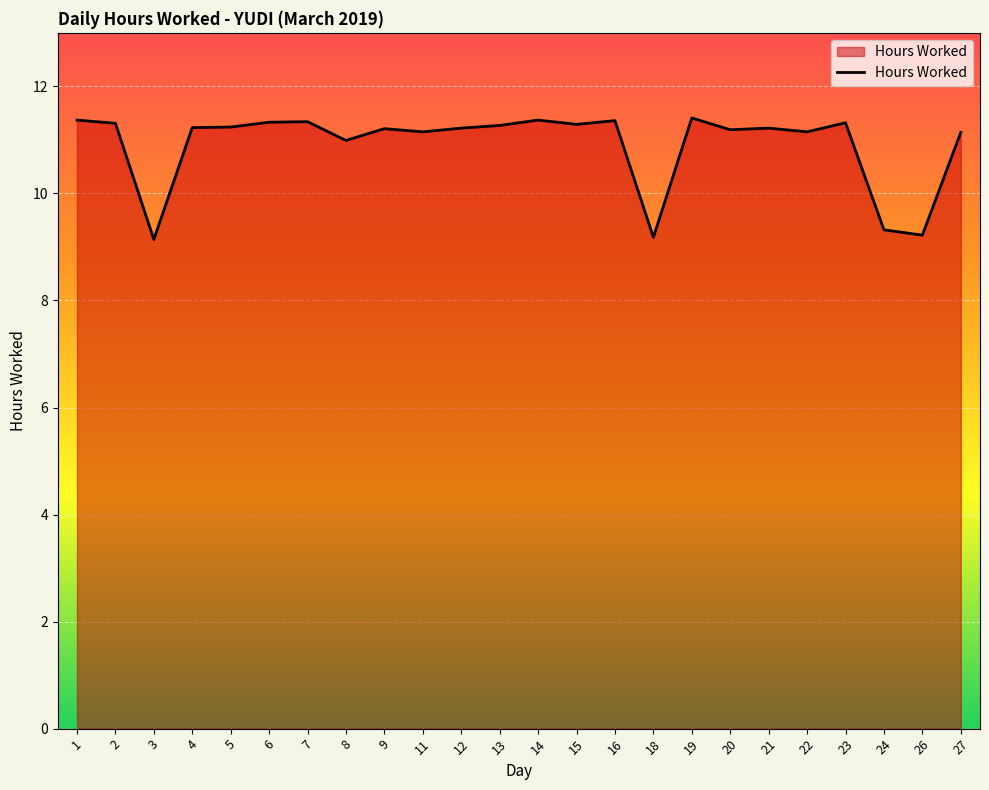

The chart shows a value of 4.0 at 13. True or false?

False